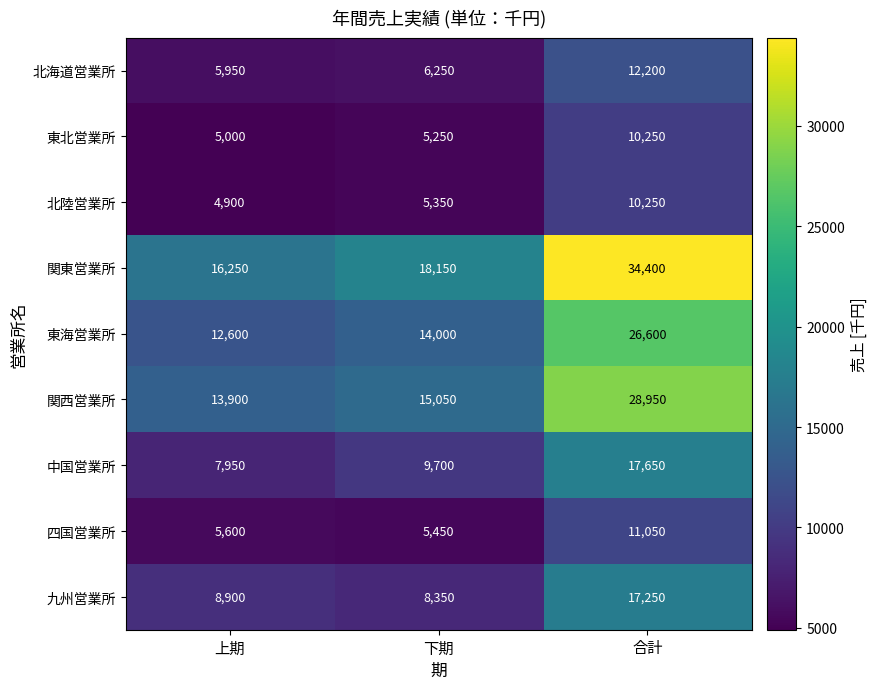

At which category is the sum across all series the highest?

合計